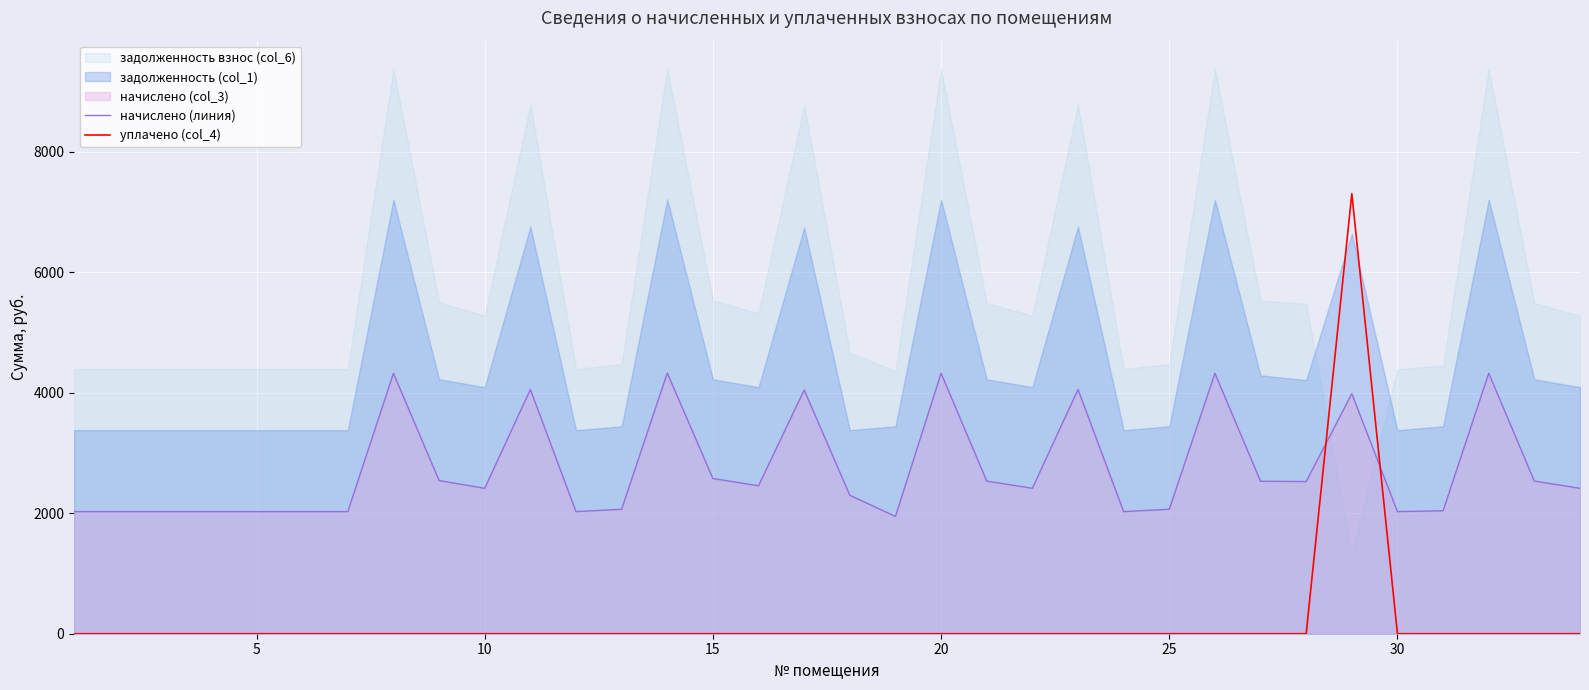

How many lines are shown in the chart?

2